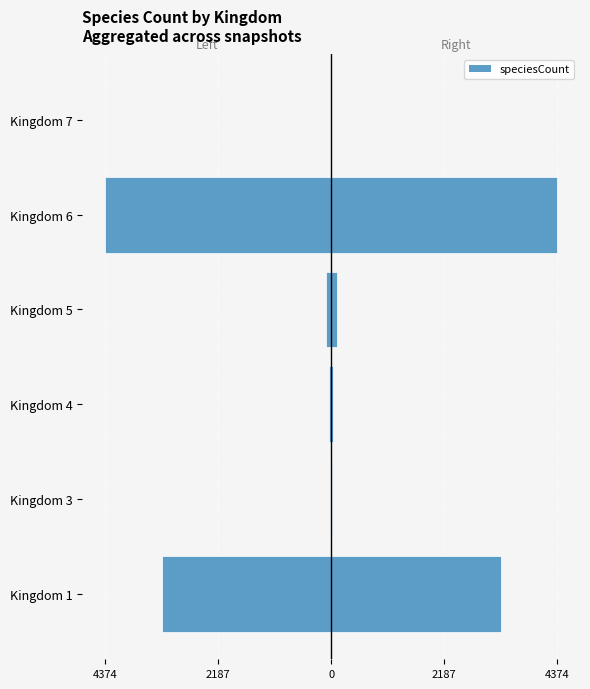

What is the sum of the Kingdom (left) values at Kingdom 5 and Kingdom 1?

-3385